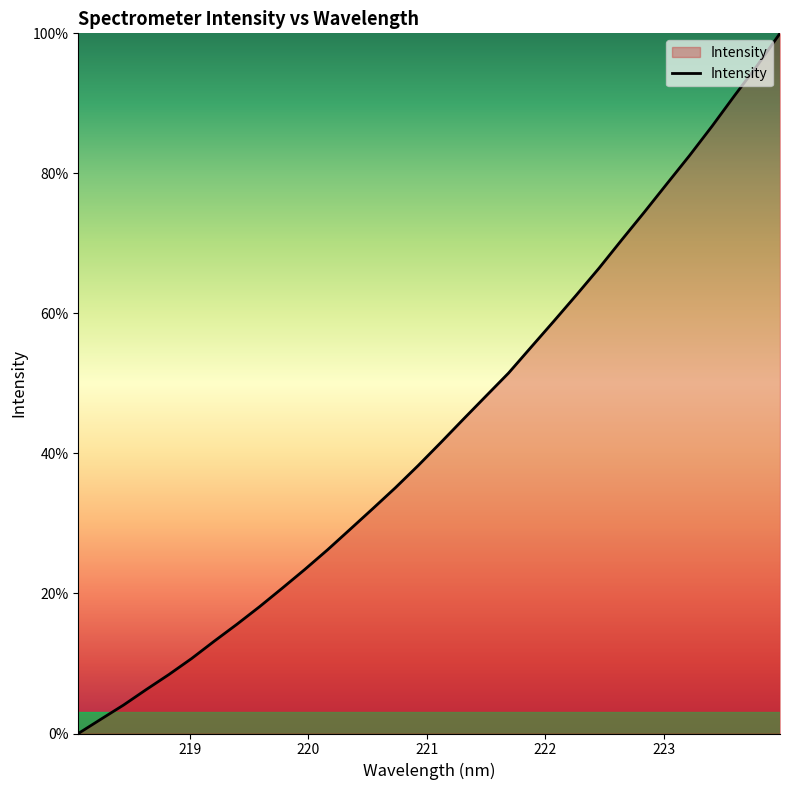

What is the greatest value displayed?

100.0